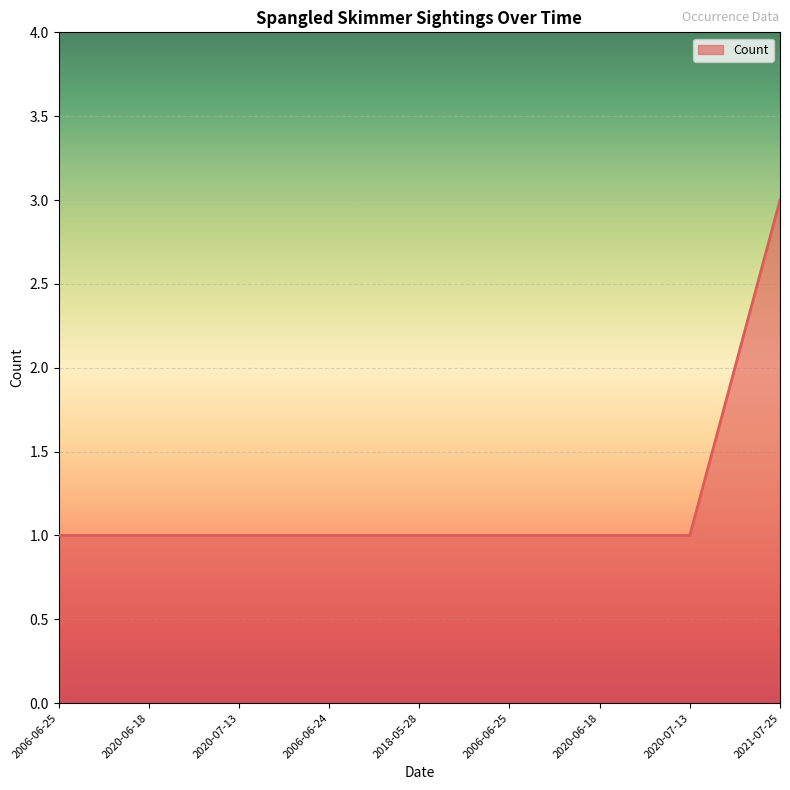

List the labels in order of value, smallest first.

2006-06-25, 2020-06-18, 2020-07-13, 2006-06-24, 2018-05-28, 2006-06-25, 2020-06-18, 2020-07-13, 2021-07-25